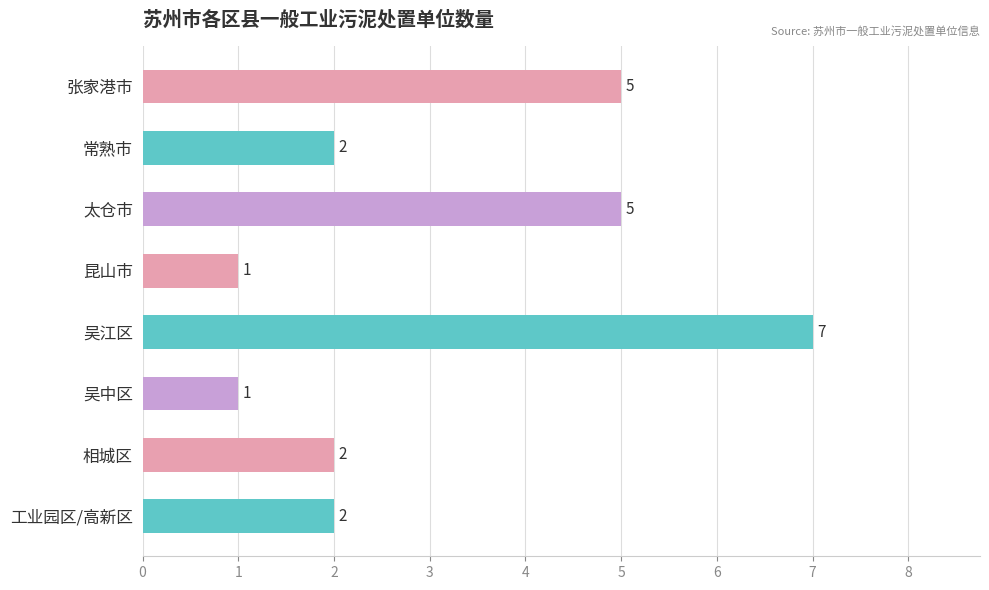

Count the values in the range 2 to 5.

5